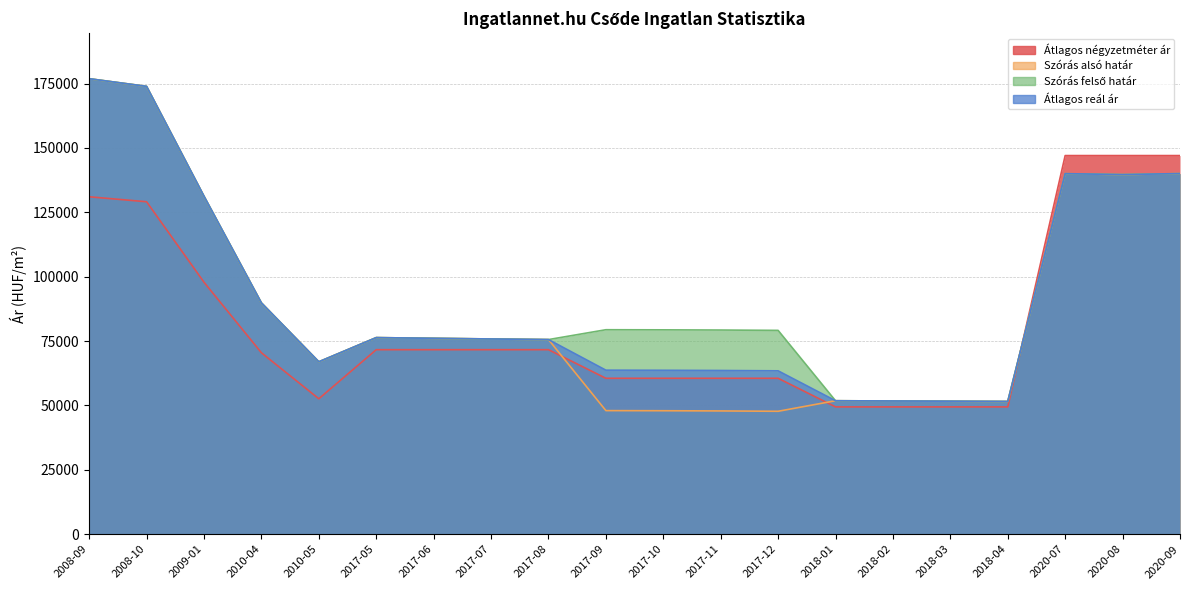

What is the value of the Szórás alsó határ point at the 5th from the left?

66968